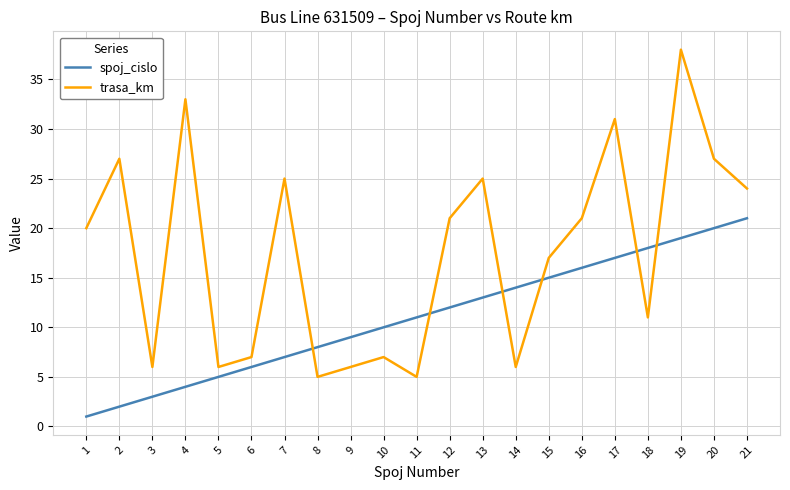

How many lines are shown in the chart?

2